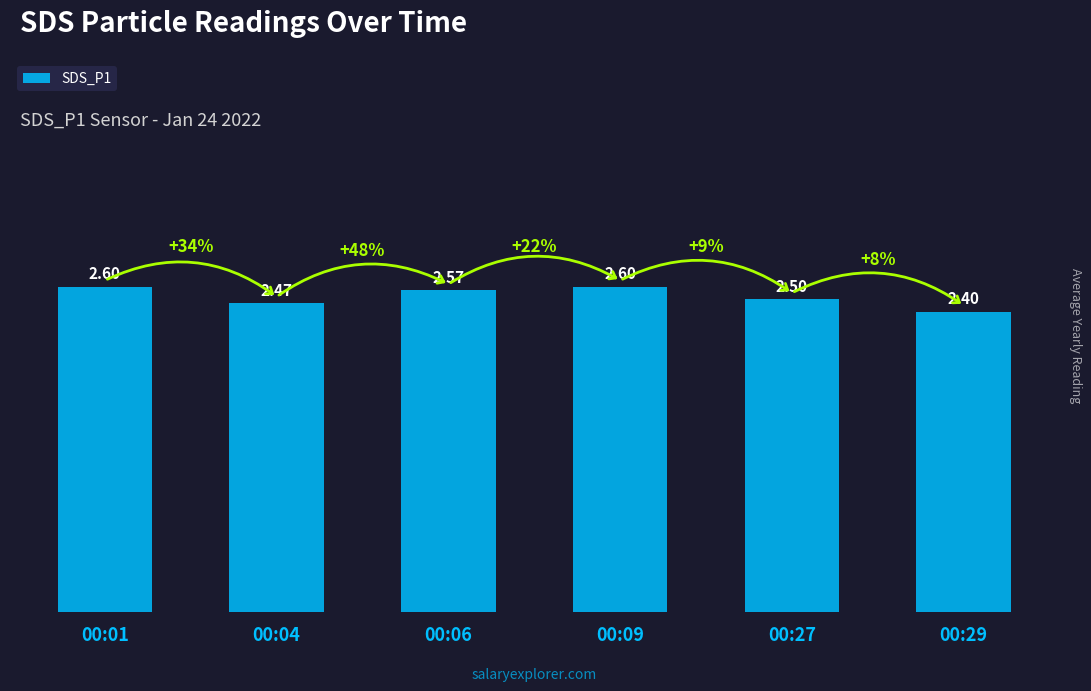

Which category has the lowest value across all series?

00:29